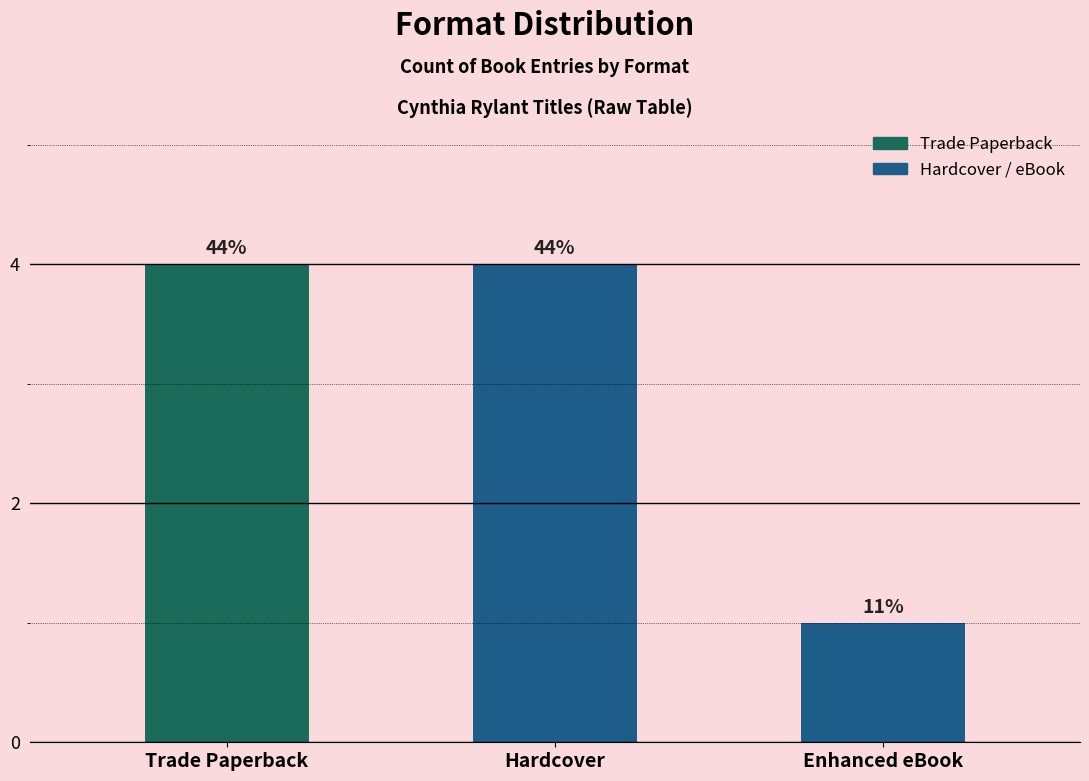

Count the values in the range 1 to 4.

3